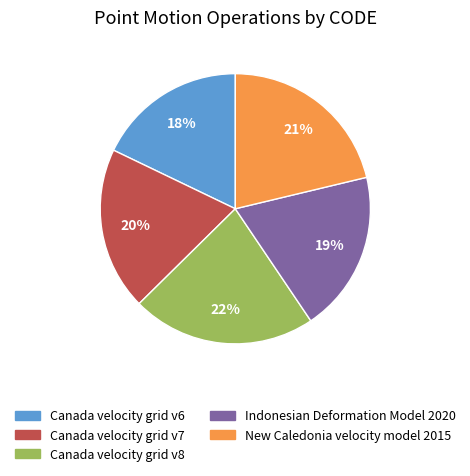

The New Caledonia velocity model 2015 slice represents 6% of the pie. True or false?

False